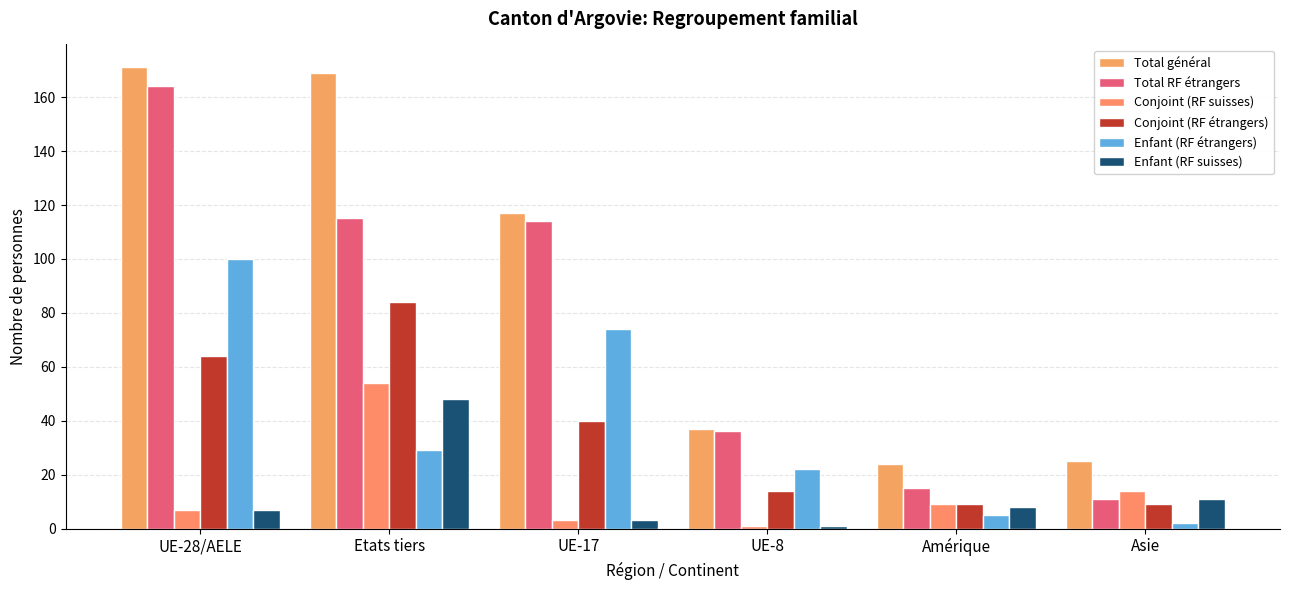

At Etats tiers, list the series in order from largest to smallest.

Total général, Total RF étrangers, Conjoint (RF étrangers), Conjoint (RF suisses), Enfant (RF suisses), Enfant (RF étrangers)